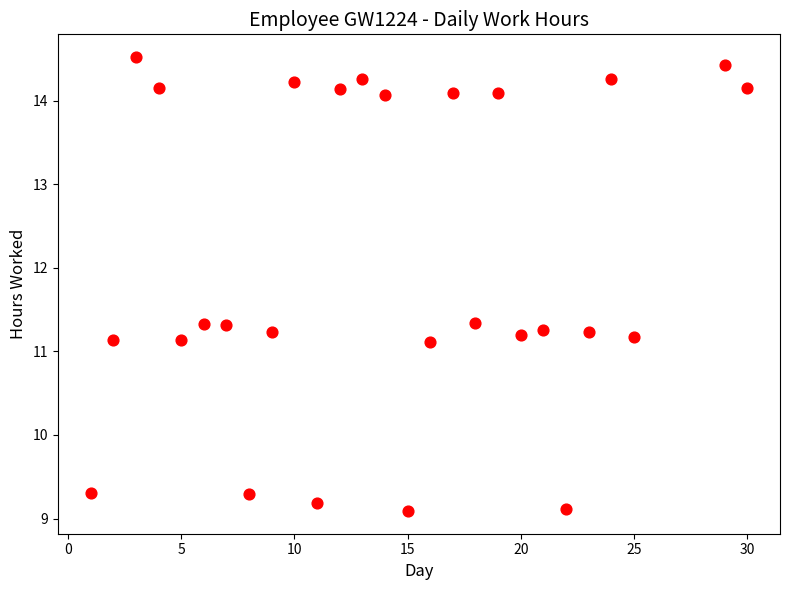

What is the range of Y values (max minus min)?

5.4